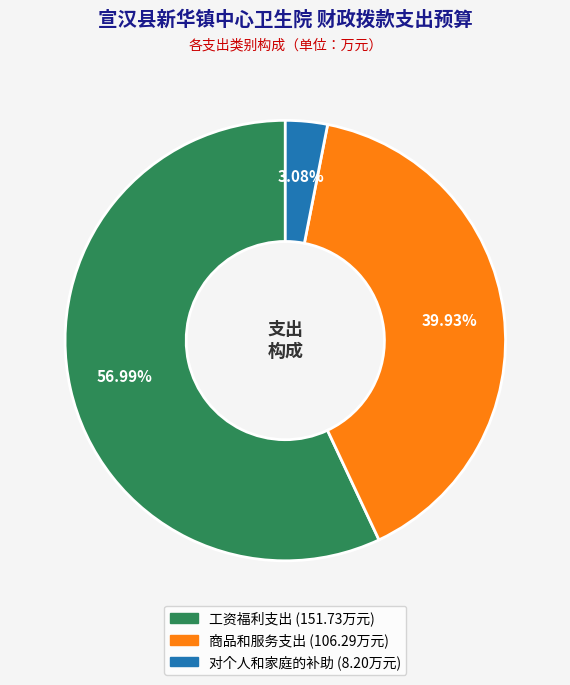

What is the ratio of the value at 工资福利支出 to the value at 商品和服务支出?

1.4